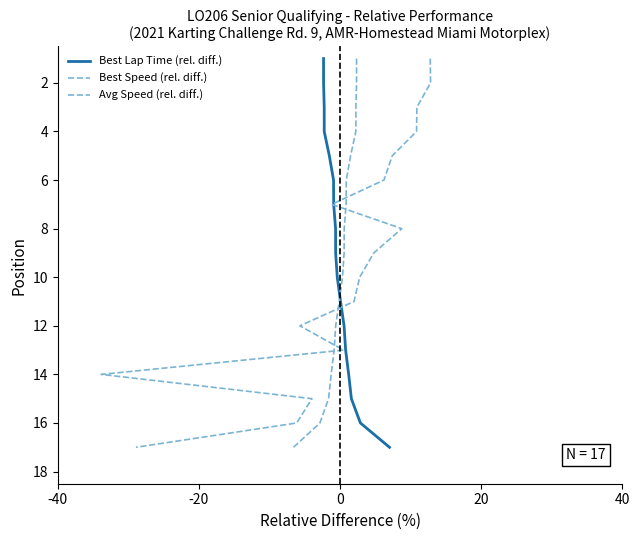

True or false: Avg Speed (rel. diff.) and Best Speed (rel. diff.) intersect in this chart.

False